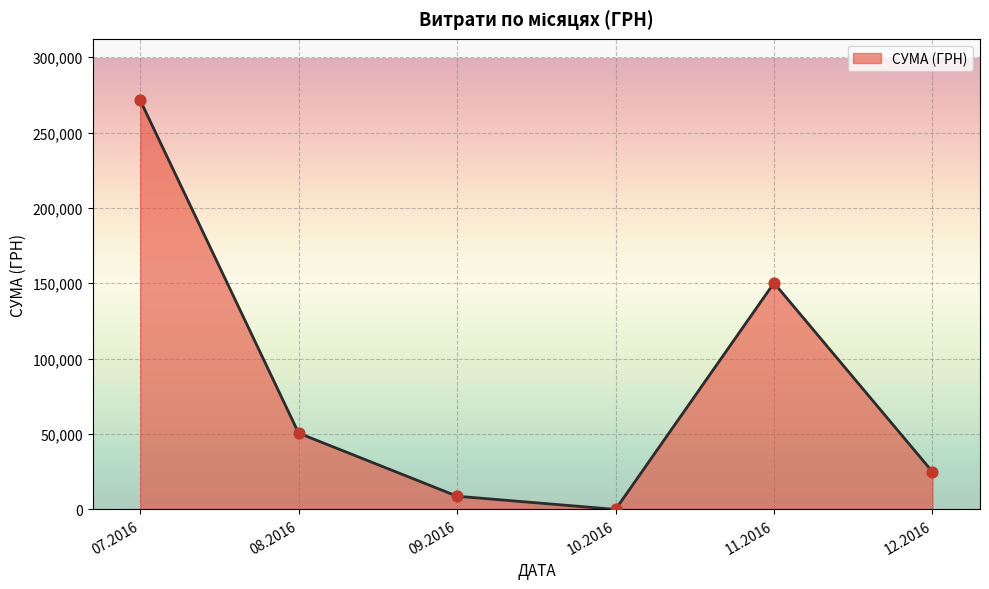

Between 11.2016 and 07.2016, which is larger?

07.2016